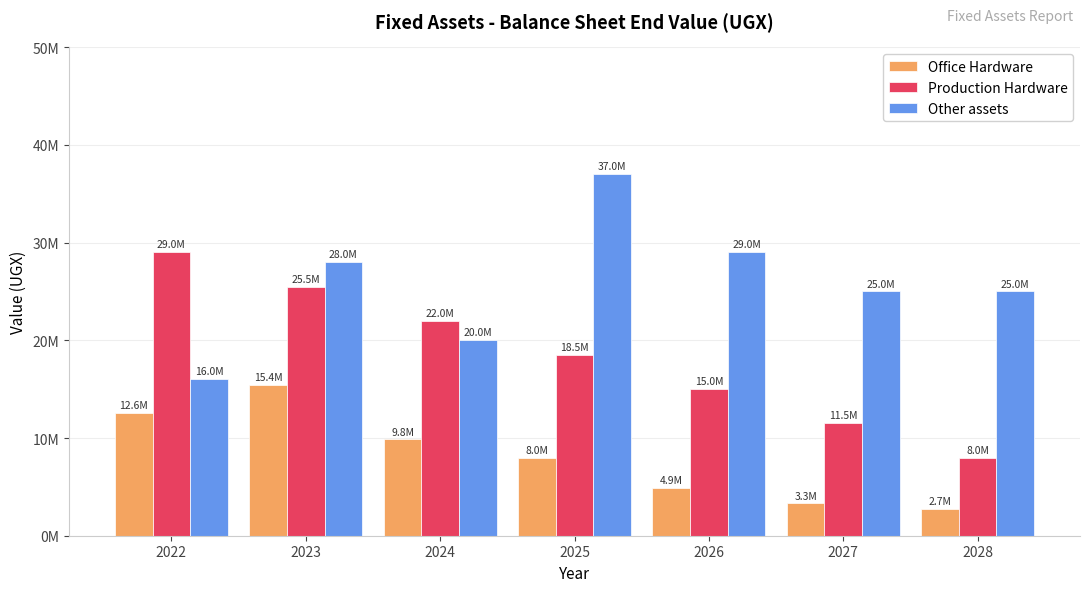

Does the chart contain any negative values?

No